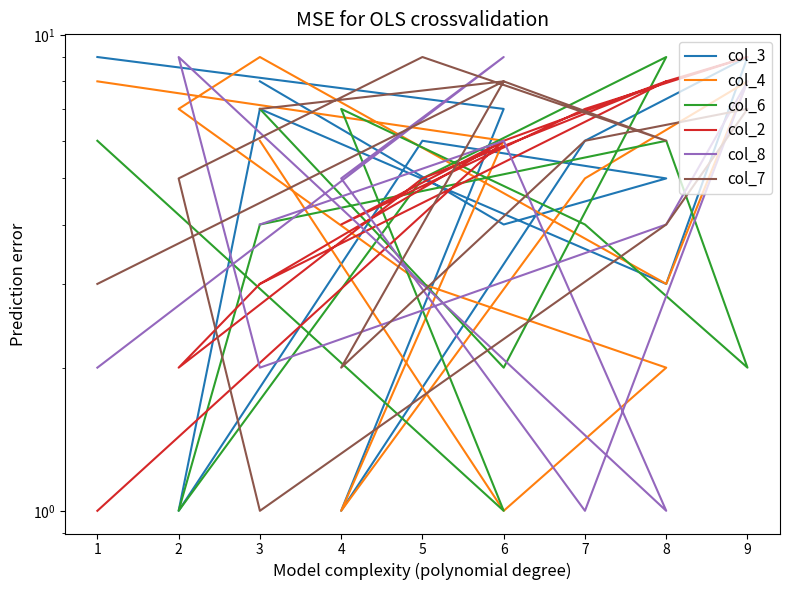

What is the average value of the col_8 series?

4